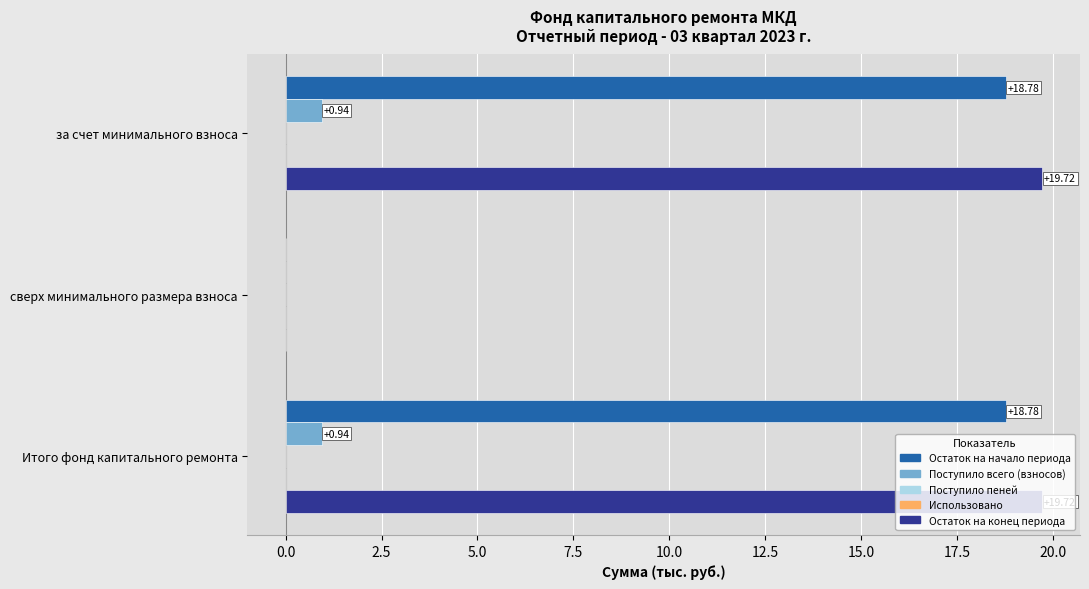

Which series has the largest total across all categories?

Остаток на конец периода